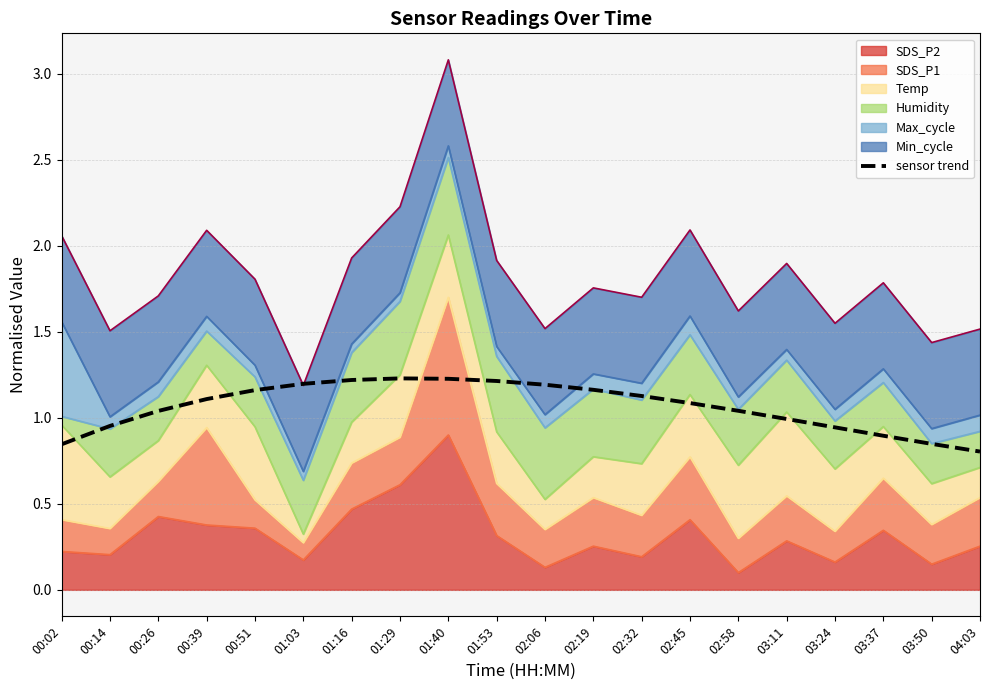

What position from the left is 03:11?

16